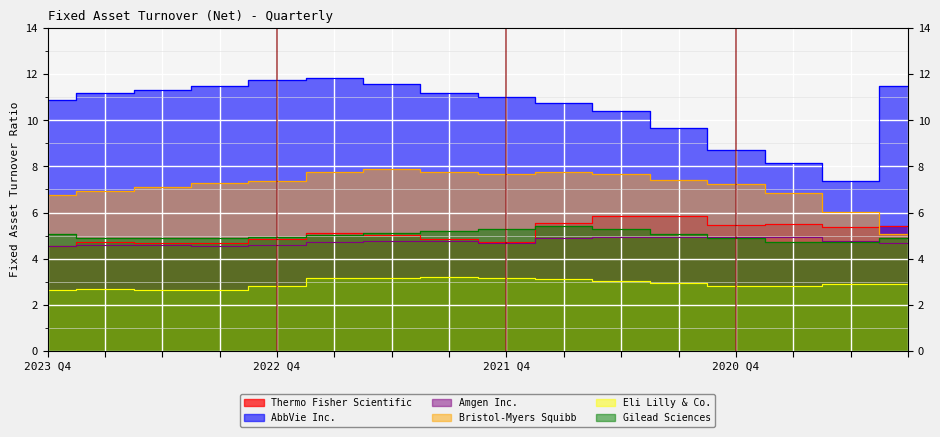

At which category is the sum across all series the highest?

2022-07-02